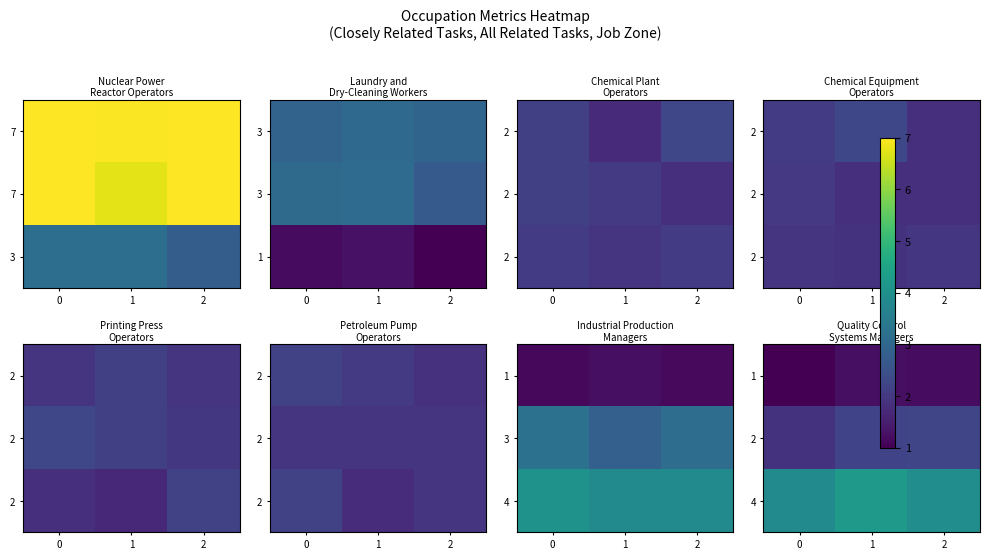

What is the difference between the maximum and second lowest values in the row_2 series?

0.3